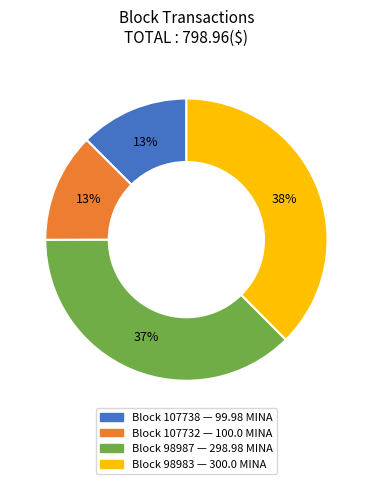

To the nearest percent, what is the difference between the largest and smallest slice percentages?

25%